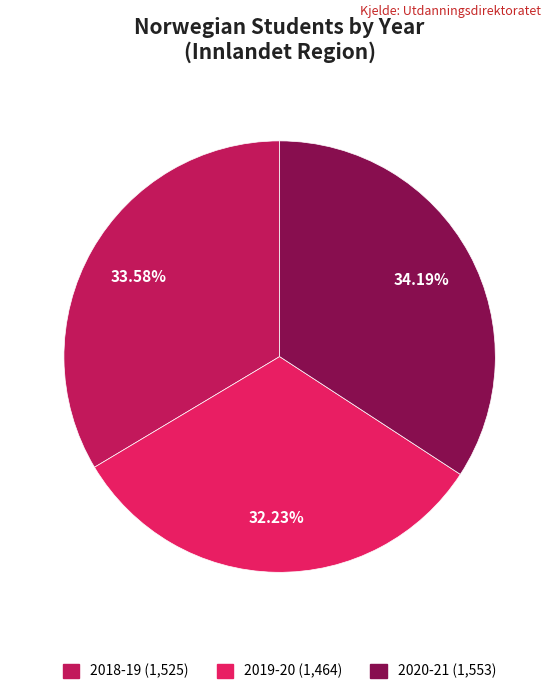

Rank the categories by value from highest to lowest.

2020-21, 2018-19, 2019-20